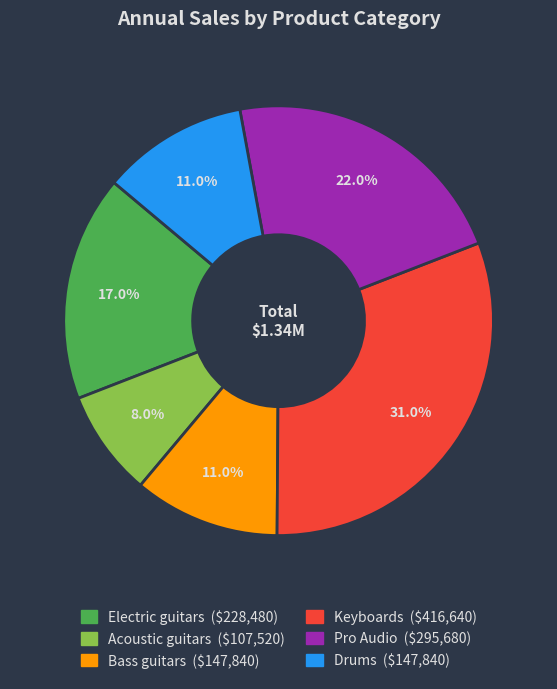

Which has a higher value, Keyboards or Drums?

Keyboards